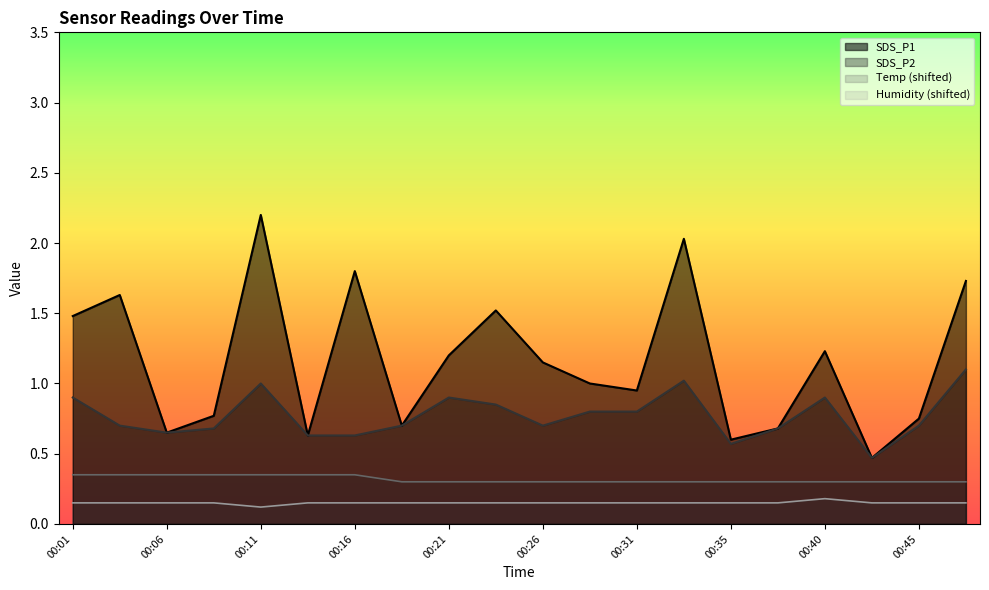

What is the value of the SDS_P2 point at the 10th from the left?

0.8